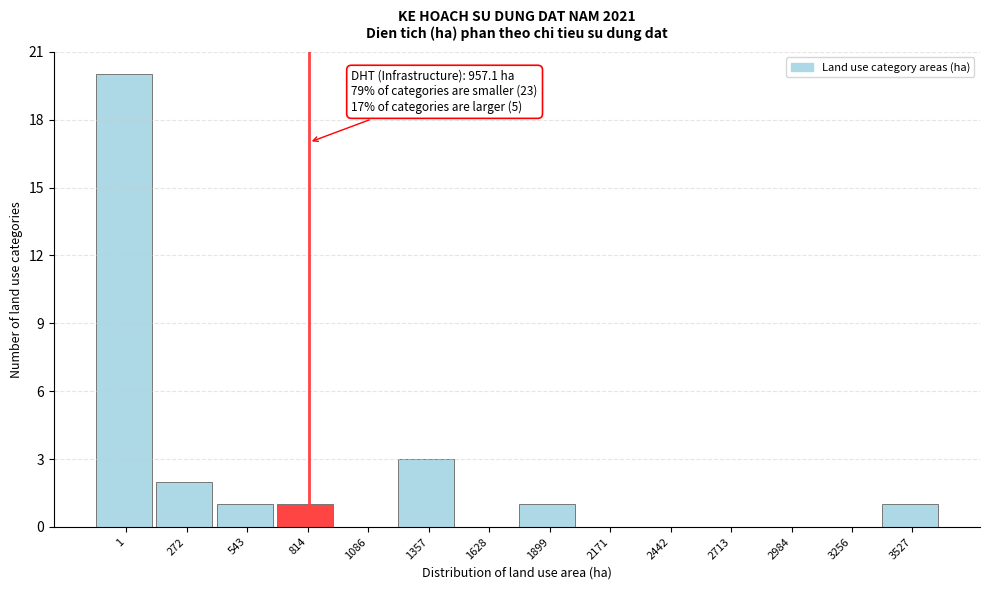

Reading right to left, extract all data points from this chart.

3527=1	3256=0	2984=0	2713=0	2442=0	2171=0	1899=1	1628=0	1357=3	1086=0	814=1	543=1	272=2	1=20